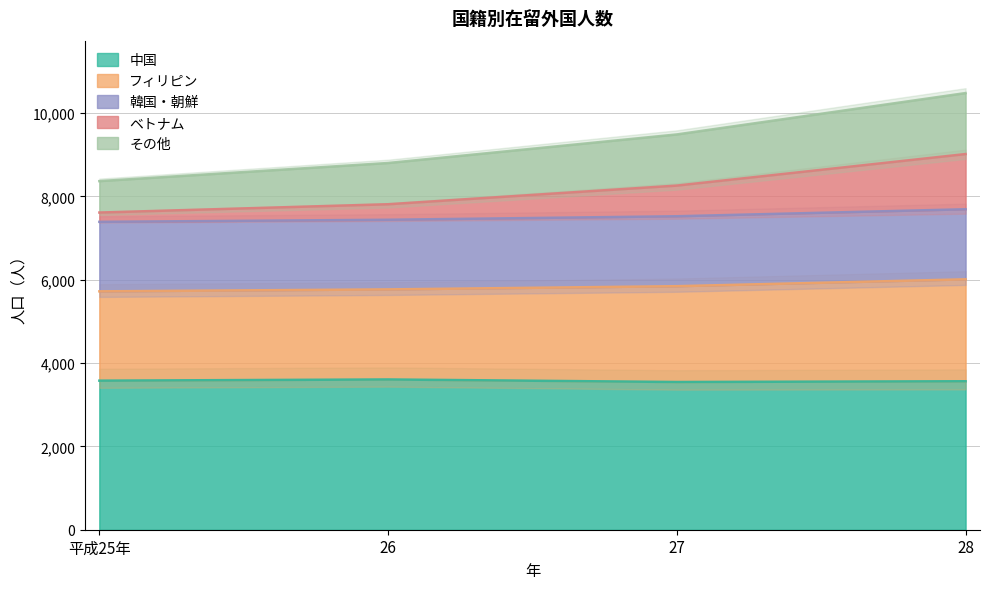

What is the maximum value for 中国?

3607